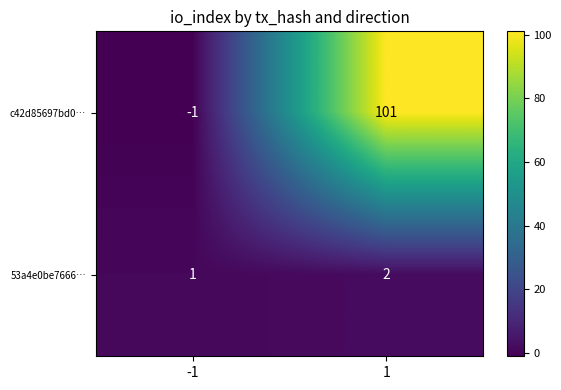

What is the sum of the 53a4e0be7666… values at 1 and -1?

3